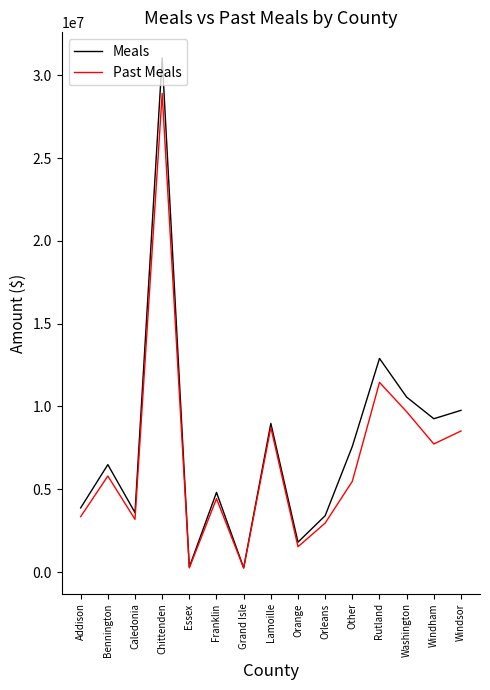

Which series has the largest total across all categories?

Meals